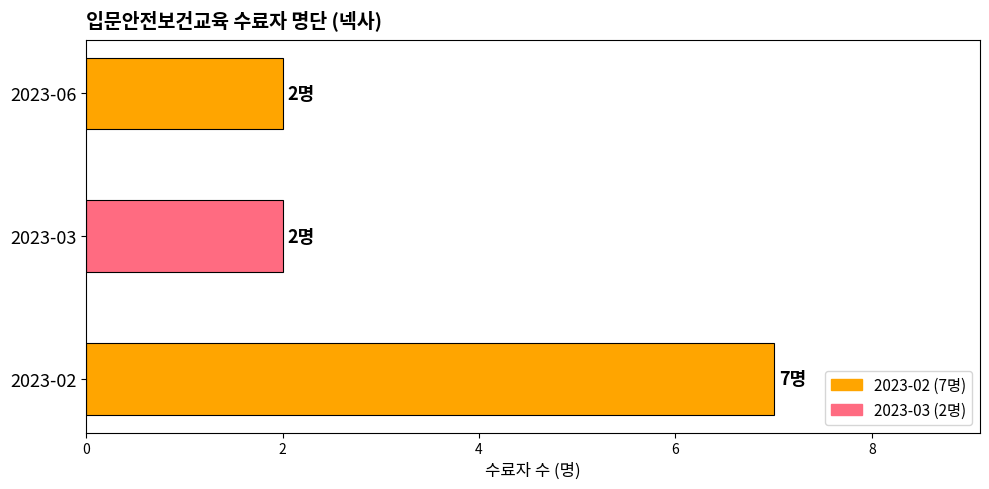

How many data points does each series have?

3